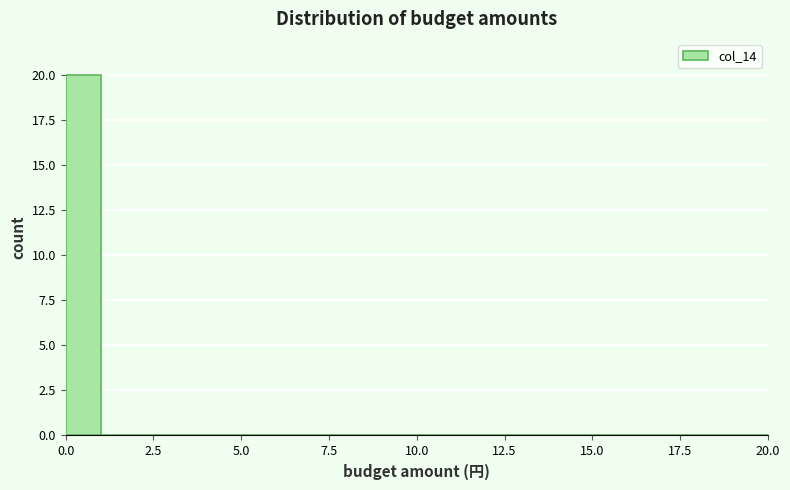

Read against the x-axis, roughly where is the centre of the tallest bar?

0.5